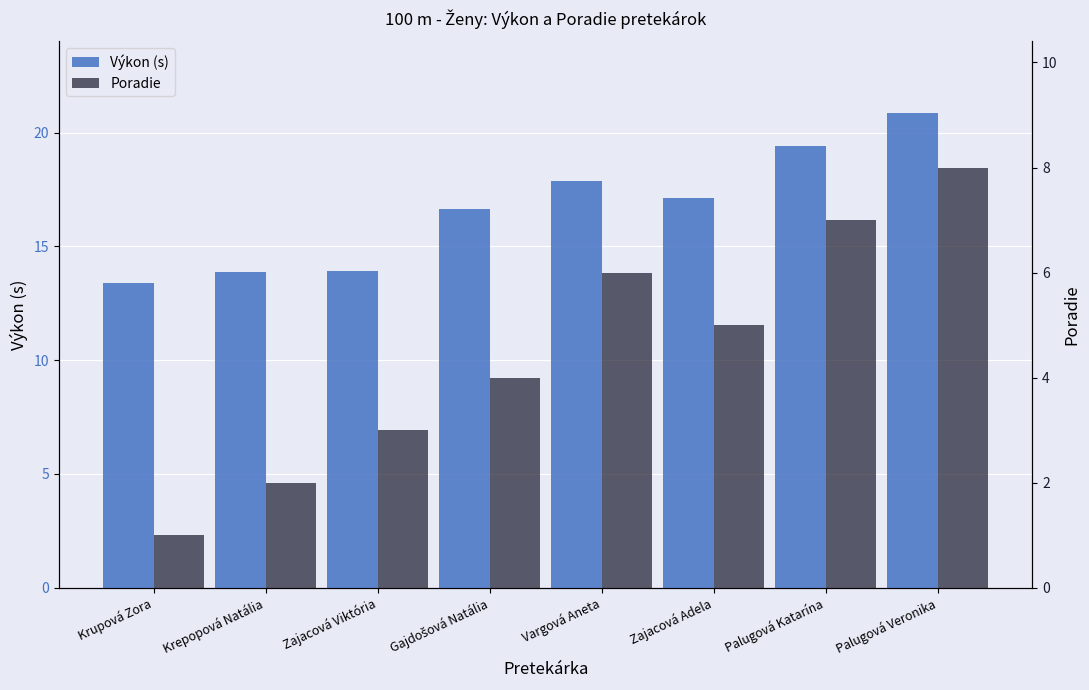

What is the label of the 1st bar from the left?

Krupová Zora